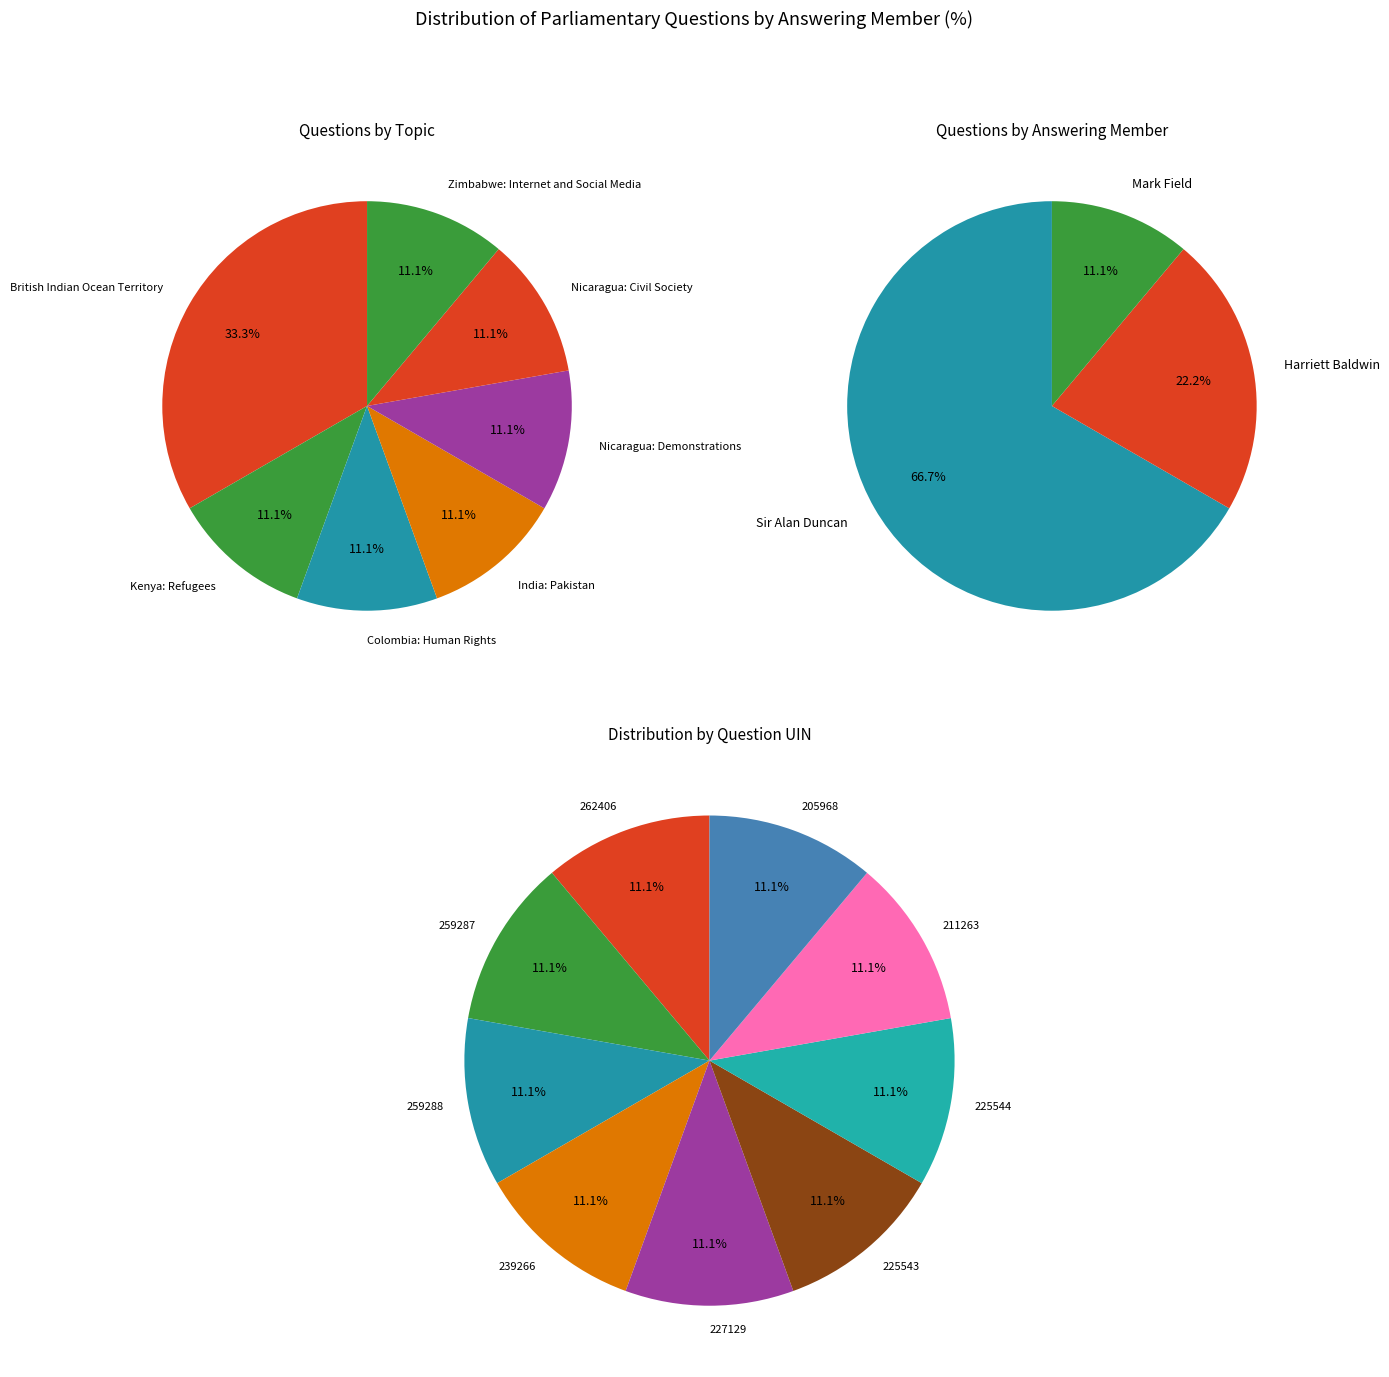

The Nicaragua: Civil Society slice represents 1% of the pie. True or false?

False